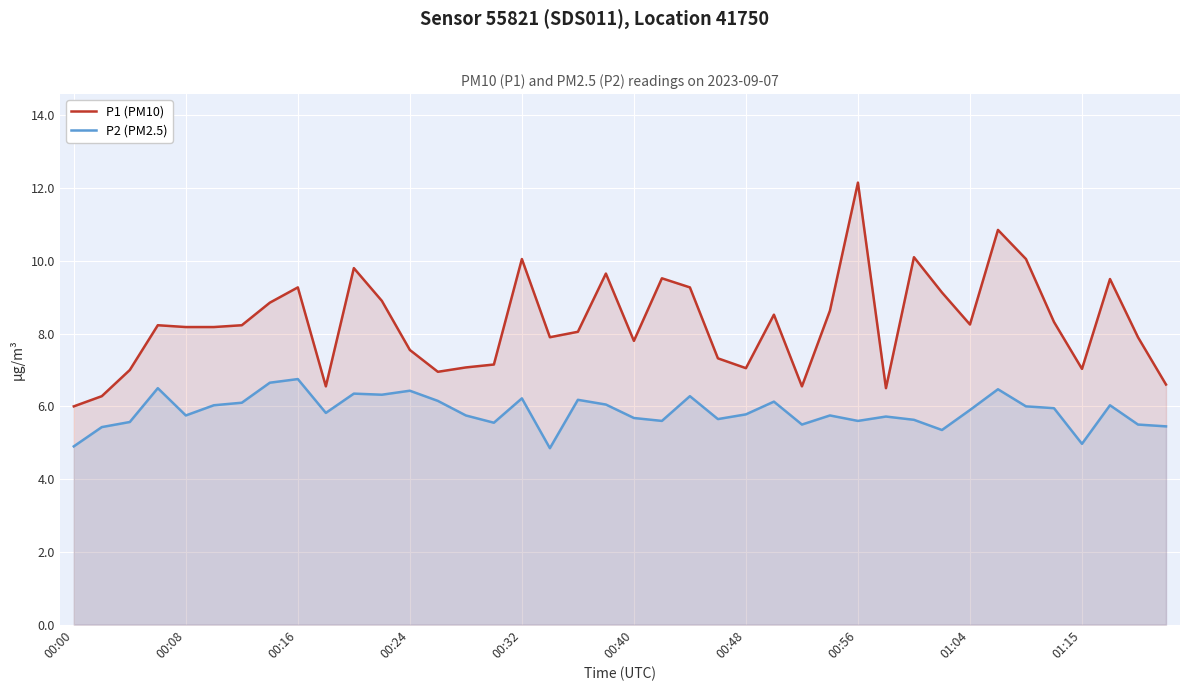

True or false: P1 (PM10) and P2 (PM2.5) cross at least once.

False